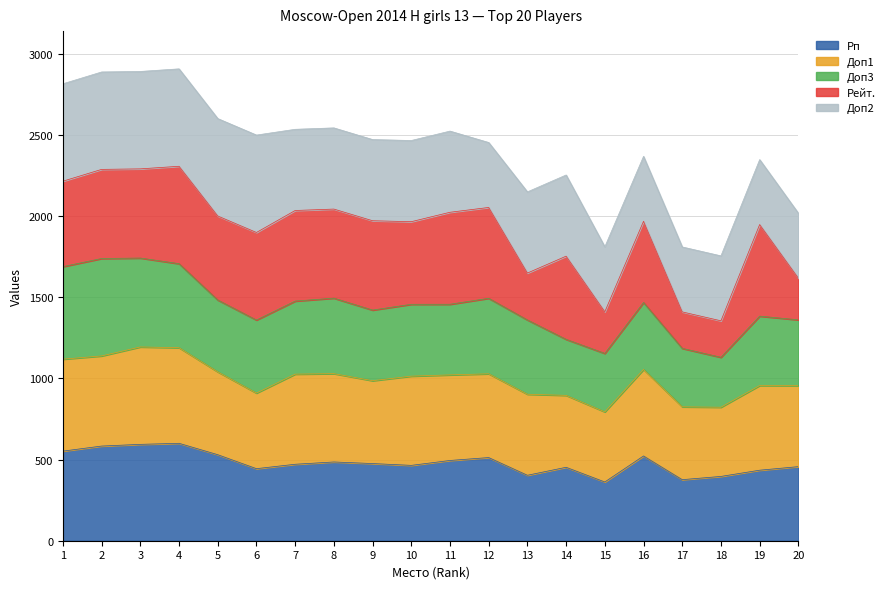

How many interior local peaks does the Доп1 series have?

5